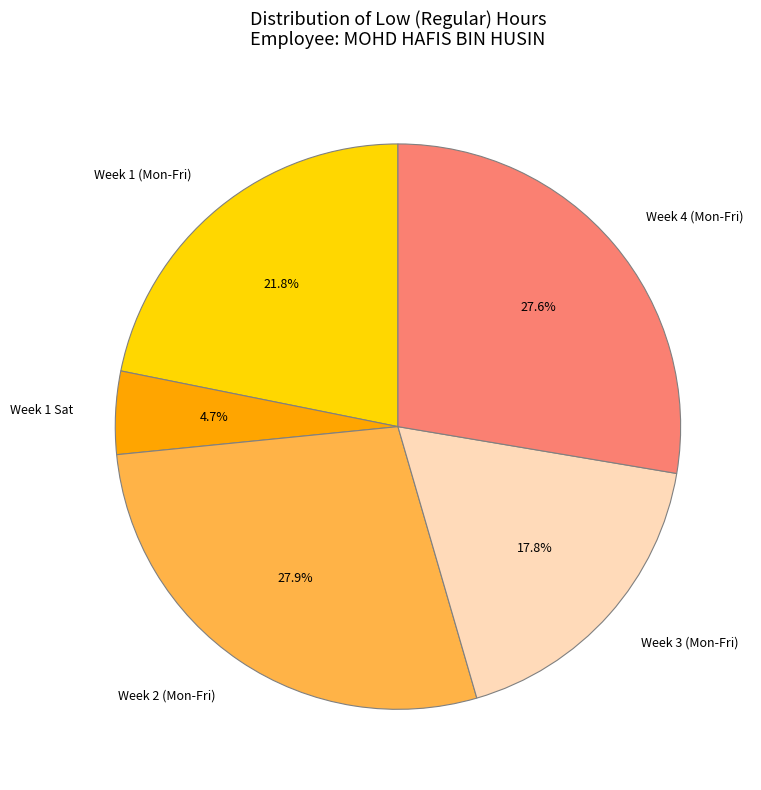

What percentage is NOT represented by Week 3 (Mon-Fri)?

82.2%